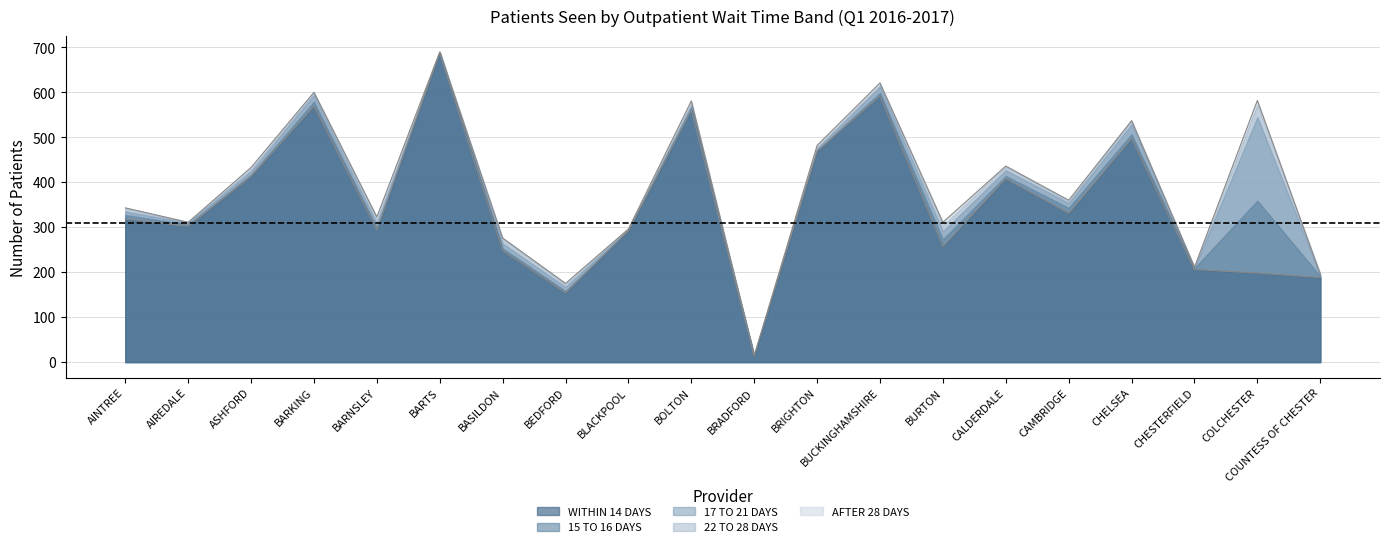

What is the maximum value shown in the chart?

690